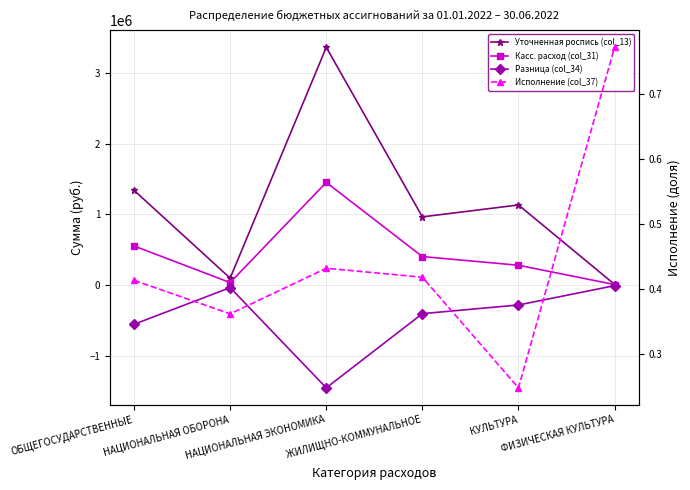

The value of Уточненная роспись (col_13) at ФИЗИЧЕСКАЯ КУЛЬТУРА is 2946.2. True or false?

False